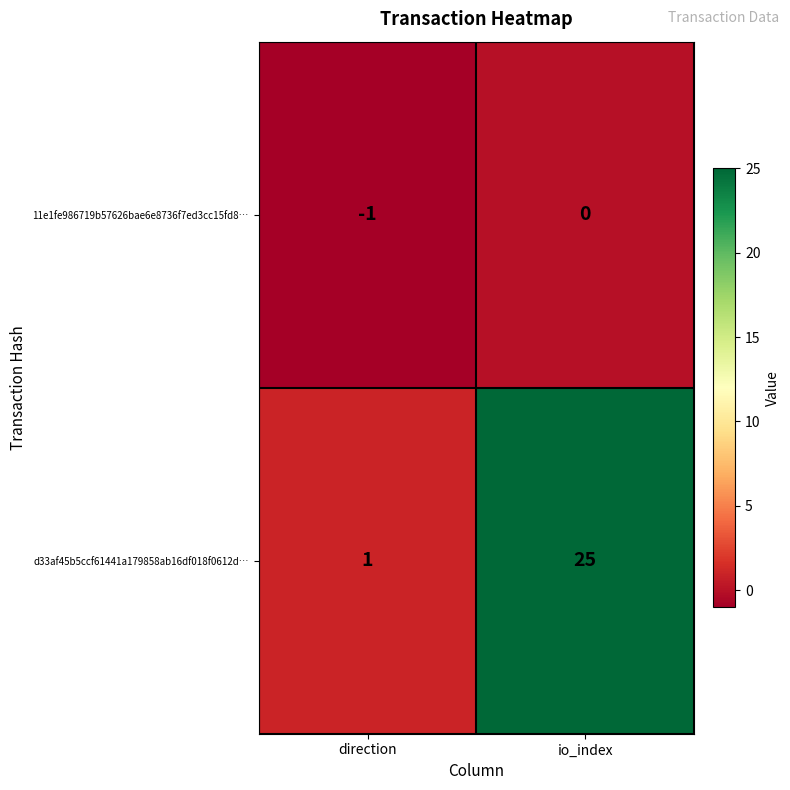

At which category is the sum across all series the highest?

io_index